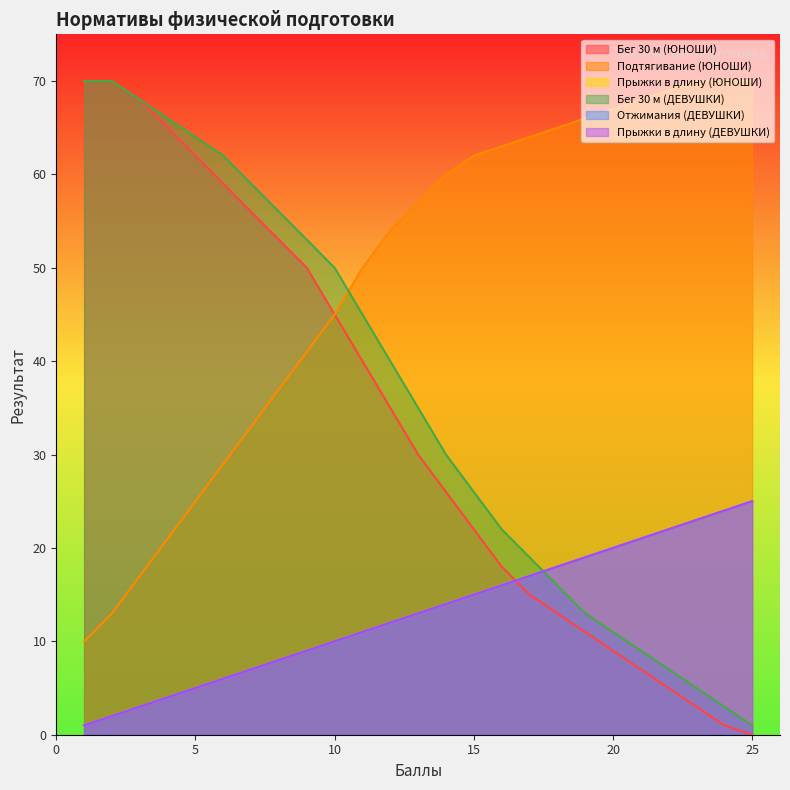

Reading right to left, transcribe all the data shown in this chart.

Бег 30 м (ЮНОШИ): 0	1	3	5	7	9	11	13	15	18	22	26	30	35	40	45	50	53	56	59	62	65	68	70	70
Подтягивание (ЮНОШИ): 70	70	70	69	68	67	66	65	64	63	62	60	57	54	50	45	41	37	33	29	25	21	17	13	10
Прыжки в длину (ЮНОШИ): 25	24	23	22	21	20	19	18	17	16	15	14	13	12	11	10	9	8	7	6	5	4	3	2	1
Бег 30 м (ДЕВУШКИ): 1	3	5	7	9	11	13	16	19	22	26	30	35	40	45	50	53	56	59	62	64	66	68	70	70
Отжимания (ДЕВУШКИ): 25	24	23	22	21	20	19	18	17	16	15	14	13	12	11	10	9	8	7	6	5	4	3	2	1
Прыжки в длину (ДЕВУШКИ): 25	24	23	22	21	20	19	18	17	16	15	14	13	12	11	10	9	8	7	6	5	4	3	2	1